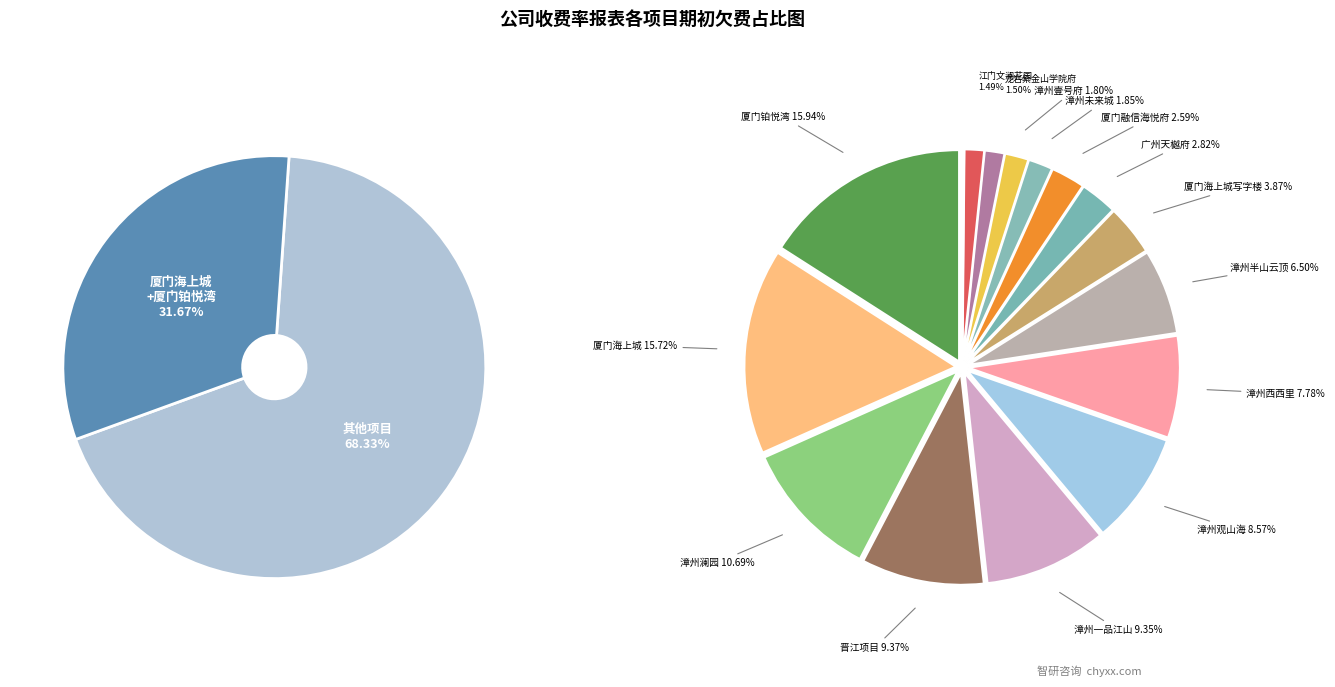

Is 漳州西西里 the majority of the pie?

No